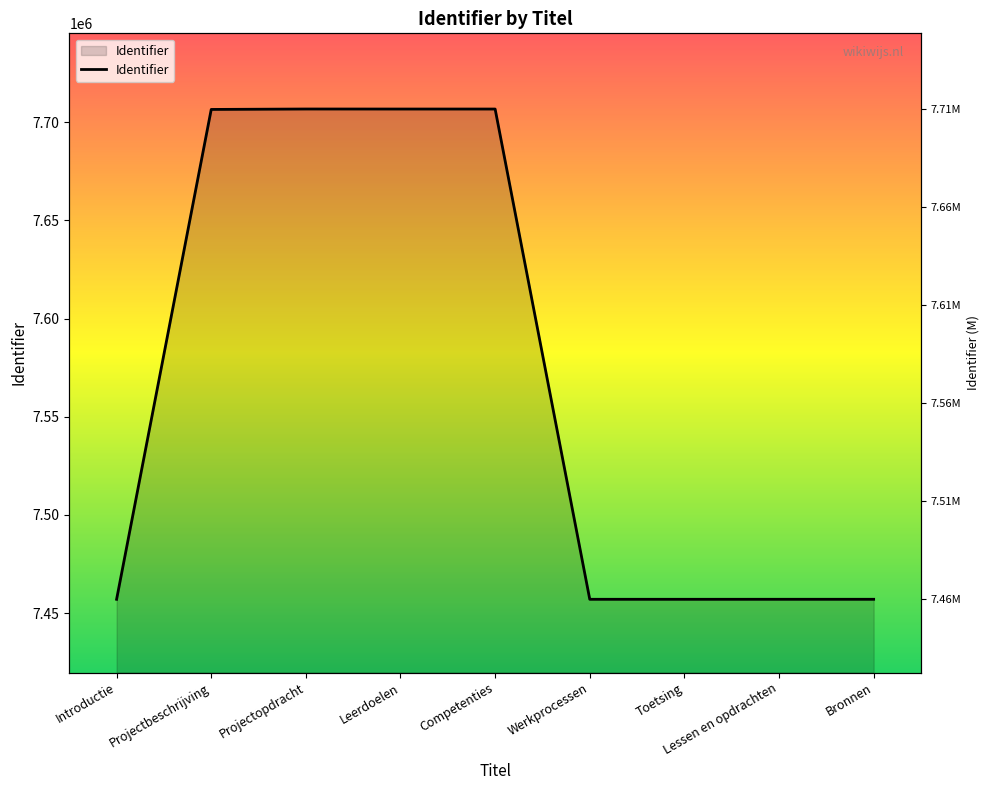

Where is the first local maximum?

Projectopdracht